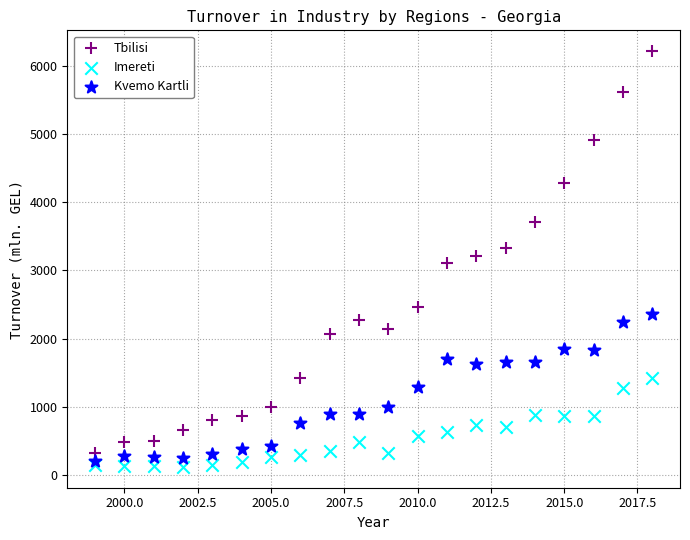

Which series has the widest spread of Y values?

Tbilisi